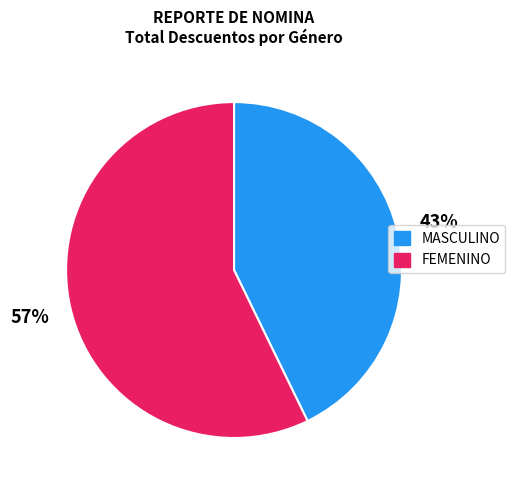

Which has a higher value, FEMENINO or MASCULINO?

FEMENINO